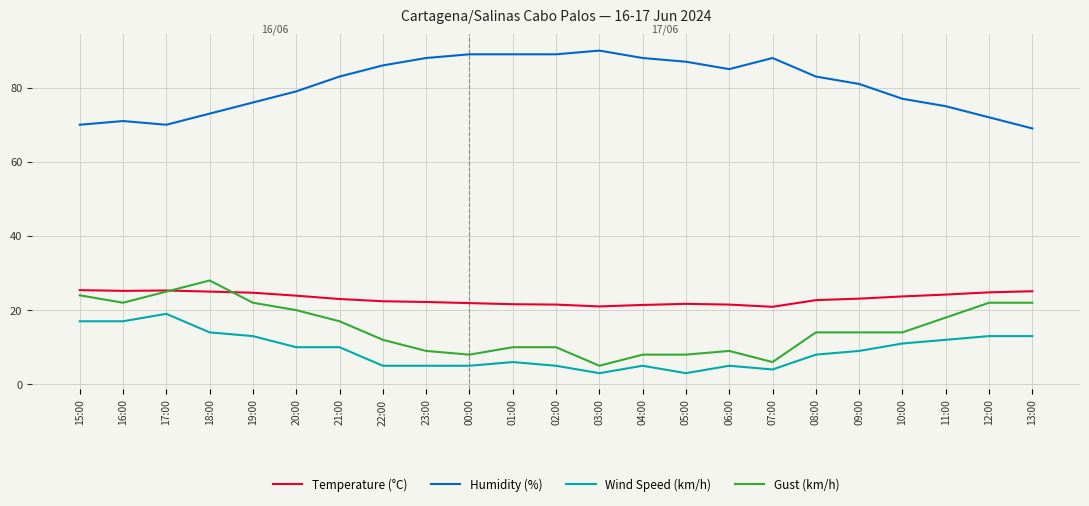

True or false: Gust (km/h) has a value of 6.0 at 07:00.

True